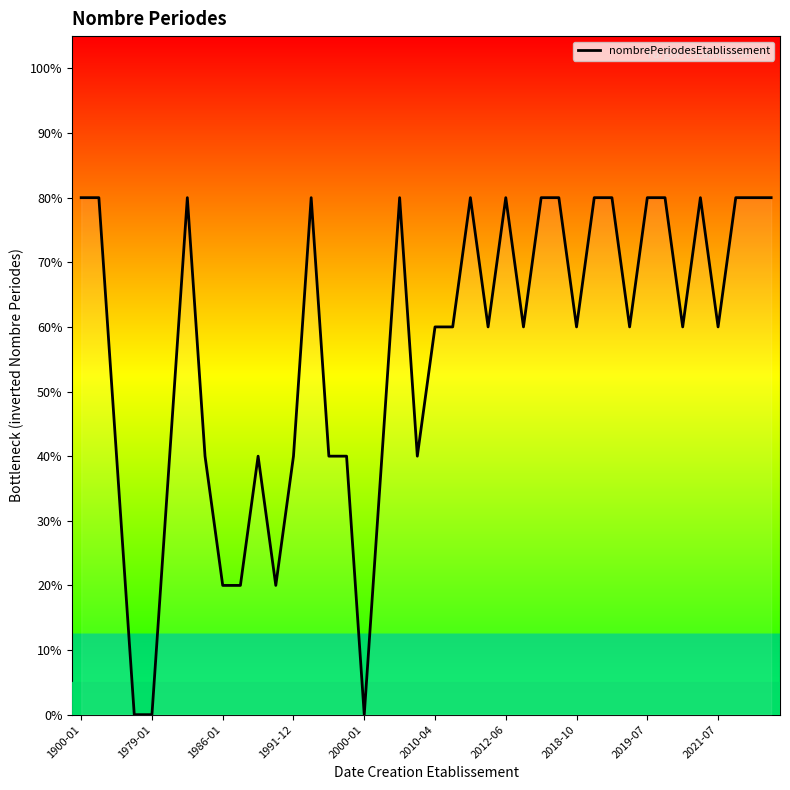

Does the chart have visible grid lines?

No